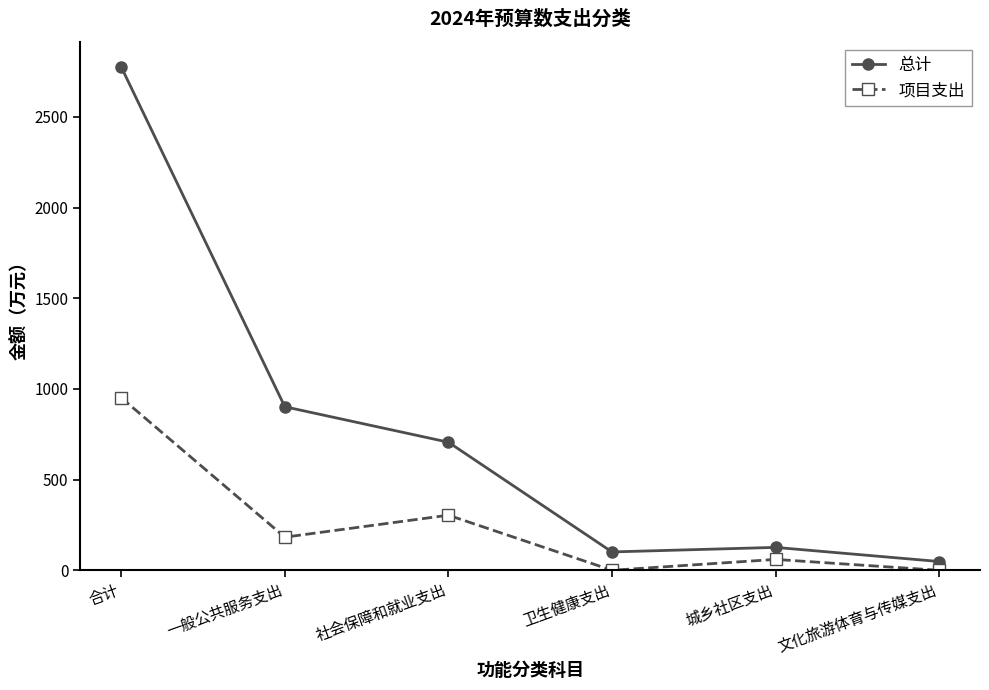

How many interior local peaks does the 总计 series have?

1